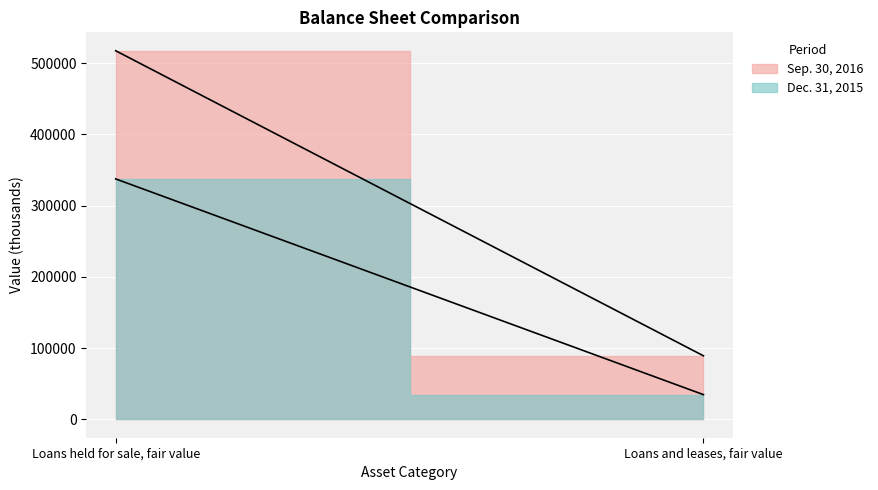

The value of Sep. 30, 2016 at Loans held for sale, fair value is 517591. True or false?

True